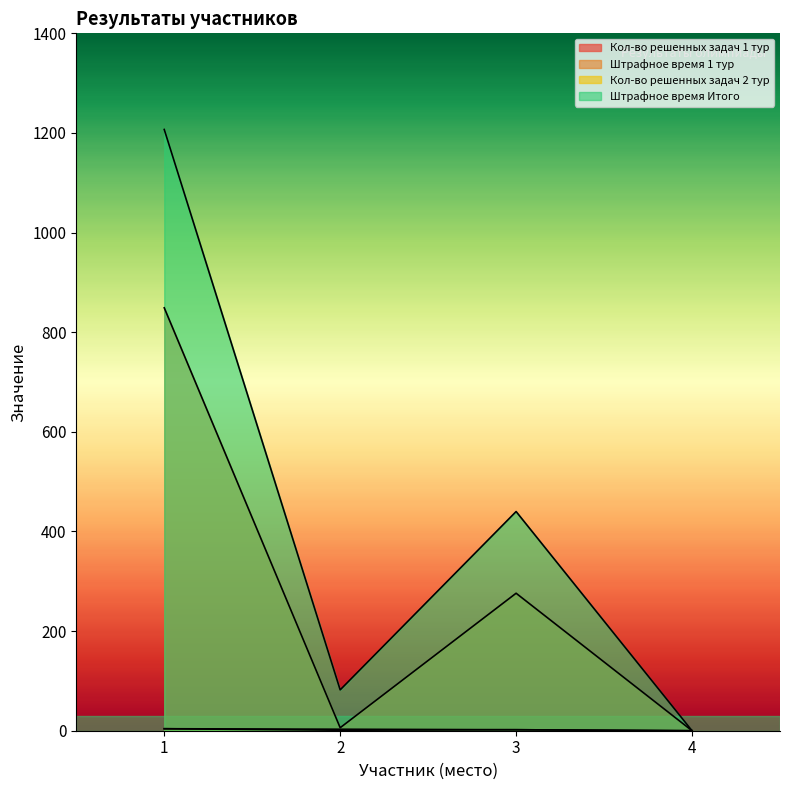

What are all the series names shown in the legend?

Кол-во решенных задач 1 тур, Штрафное время 1 тур, Кол-во решенных задач 2 тур, Штрафное время Итого